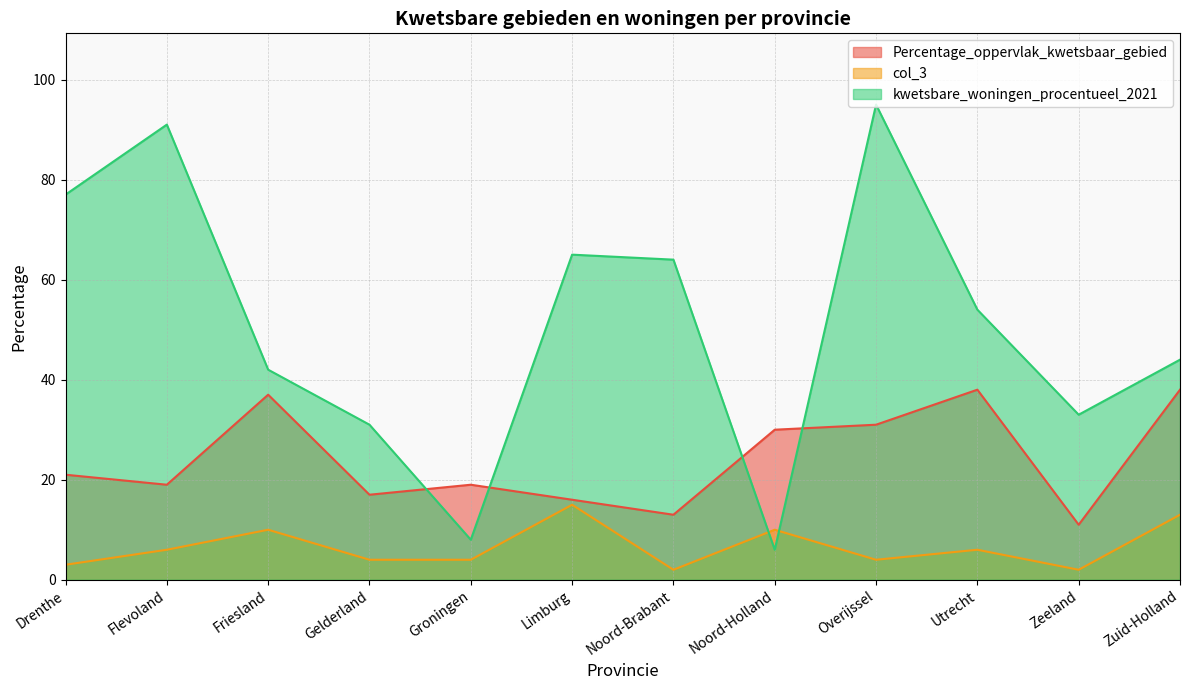

True or false: col_3 and Percentage_oppervlak_kwetsbaar_gebied cross at least once.

False